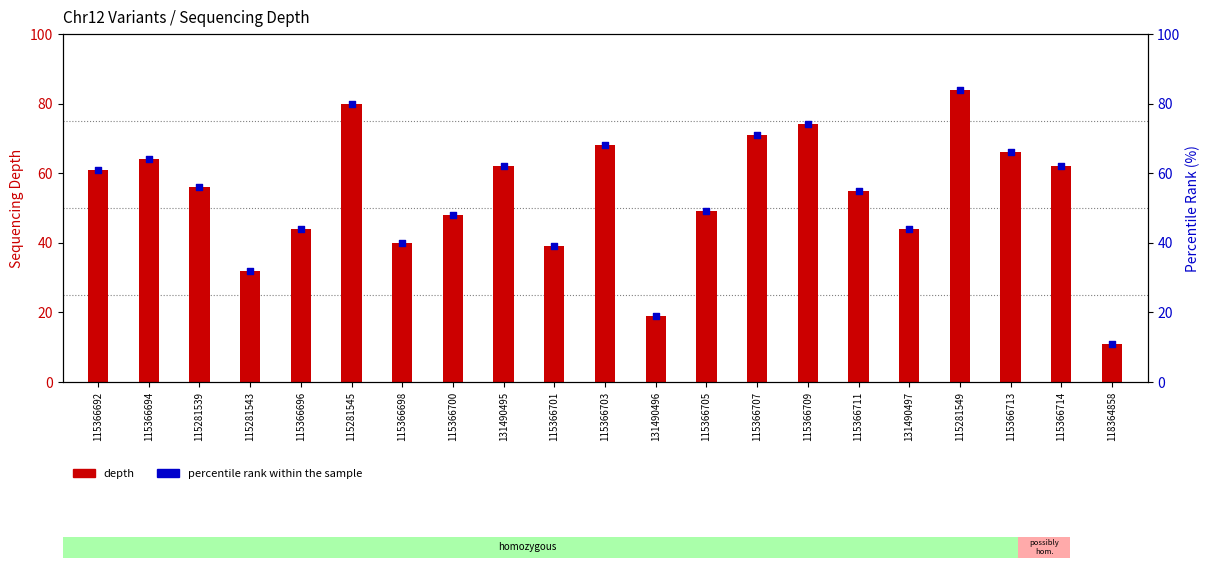

What is the total value across all series at 131490497?

88